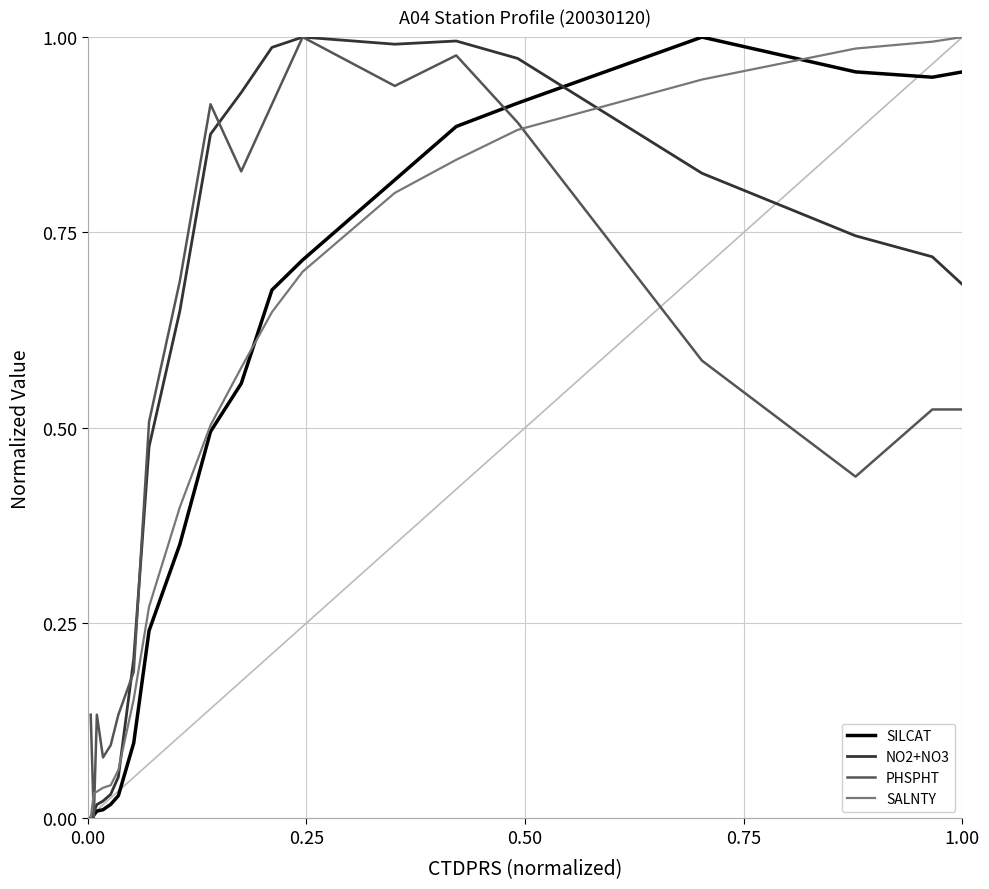

How many lines are shown in the chart?

4